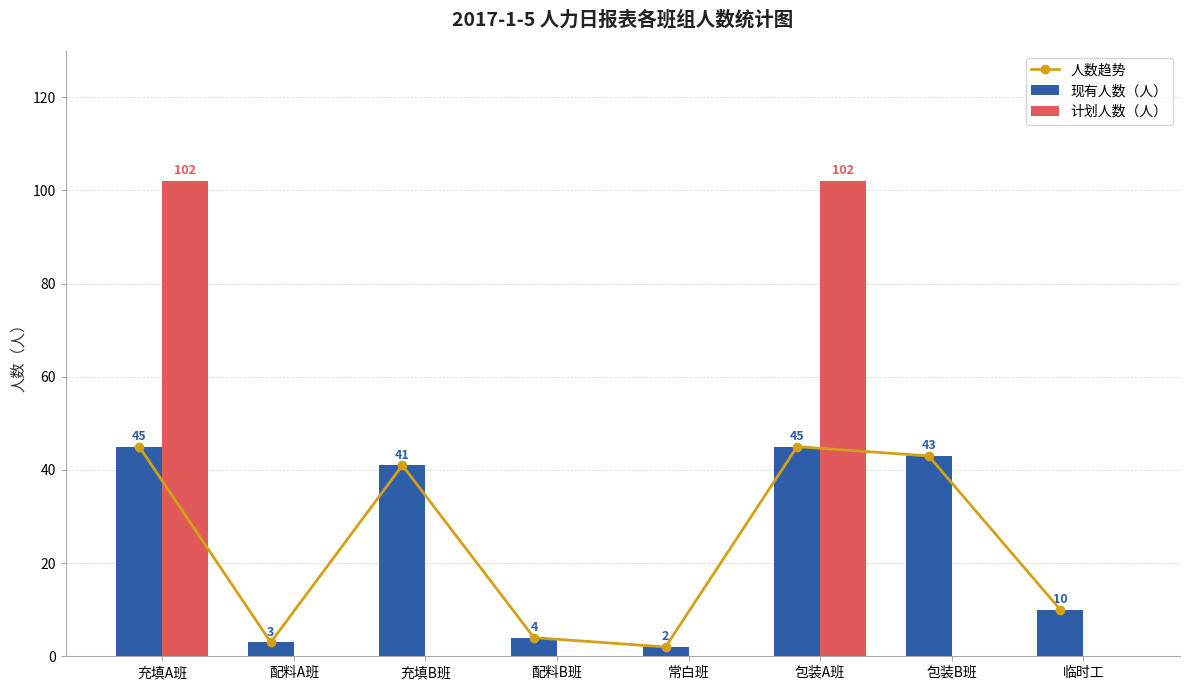

What is the difference between the maximum and minimum values in the 人数趋势 series?

43